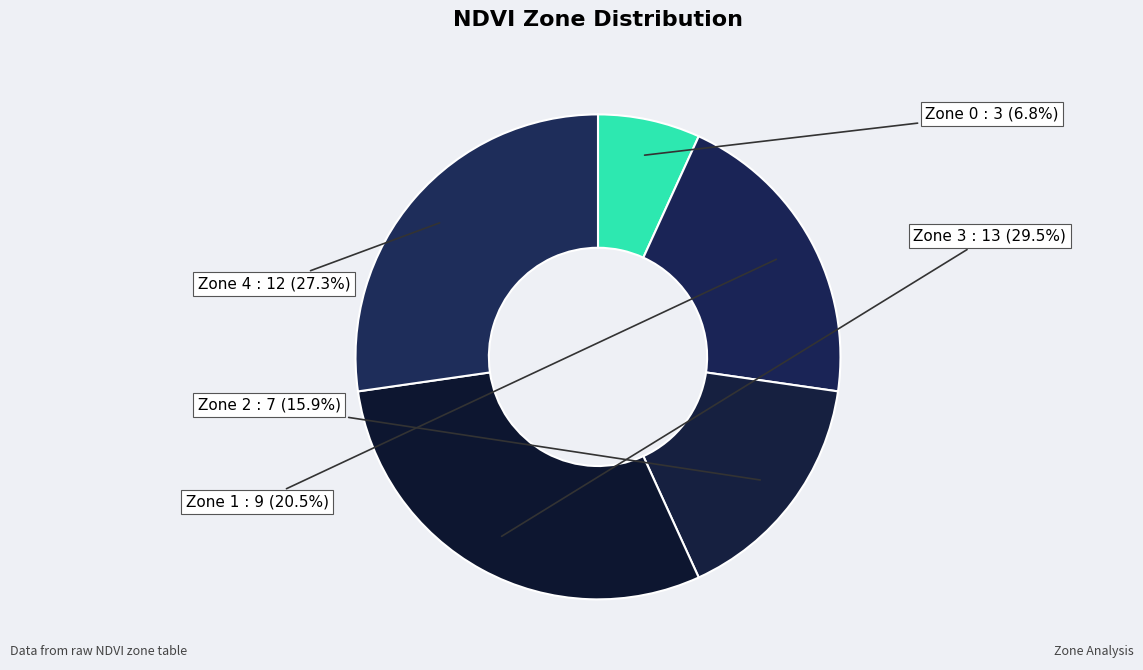

To the nearest percent, what is the difference between the Zone 2 and Zone 0 slice percentages?

9%